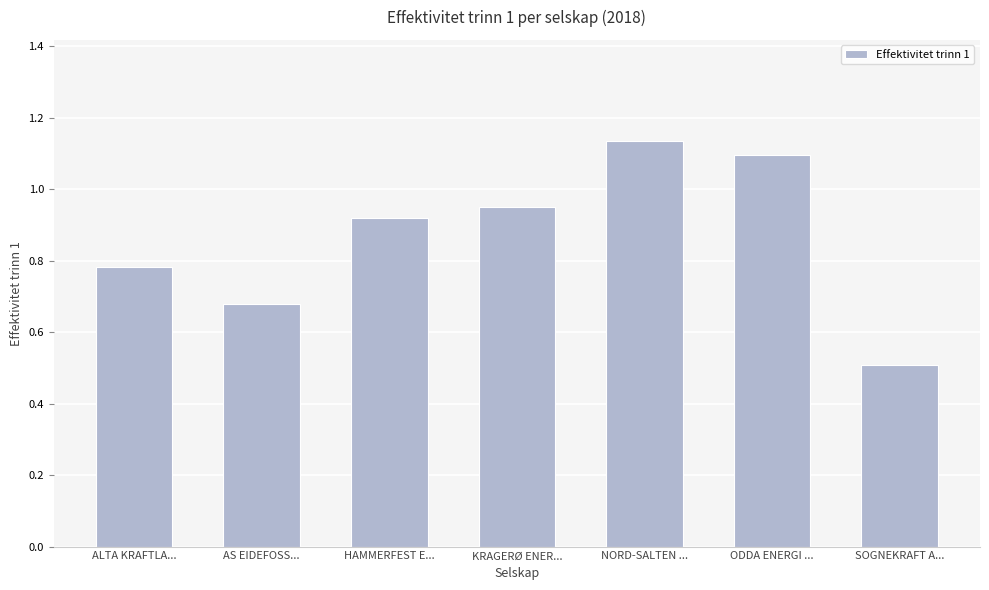

At which label is the value closest to 0?

SOGNEKRAFT A...